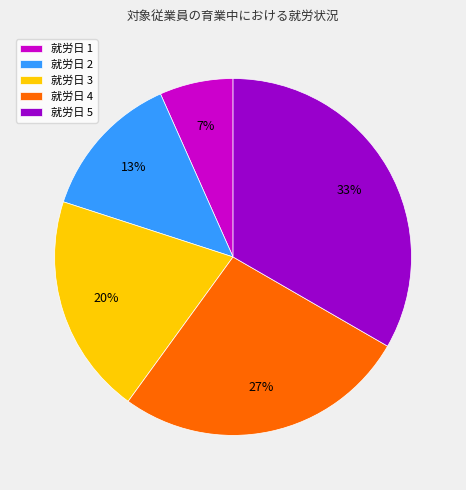

Is the sum of 就労日 4 and 就労日 3 greater than half?

No